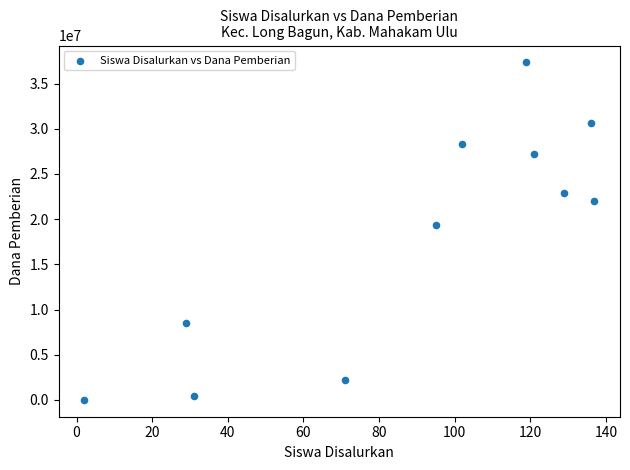

What is the average X value?

88